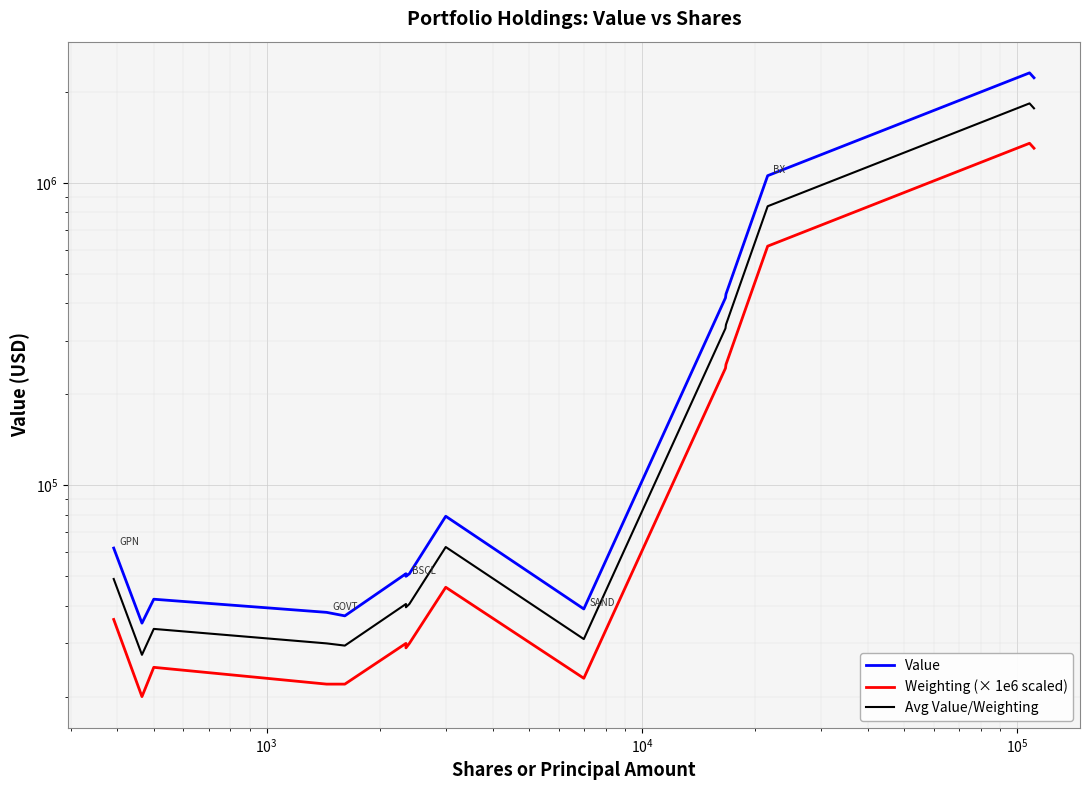

What is the value of the Weighting (× 1e6 scaled) point at the 3rd from the left?

25000